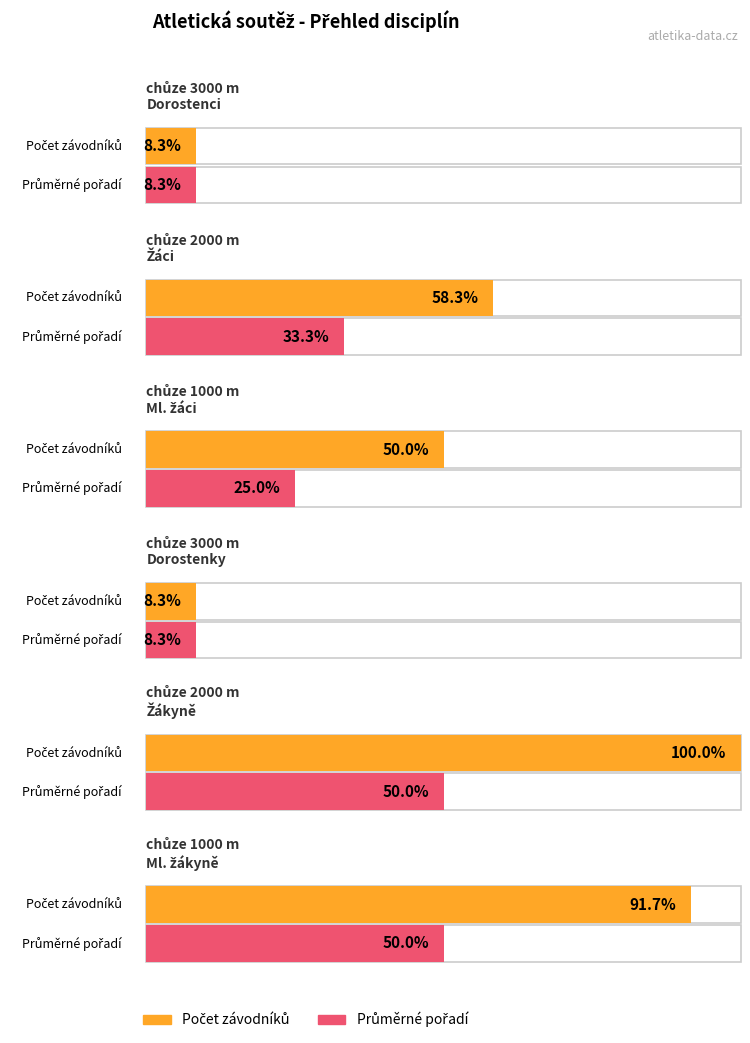

How many bars are there in total?

12